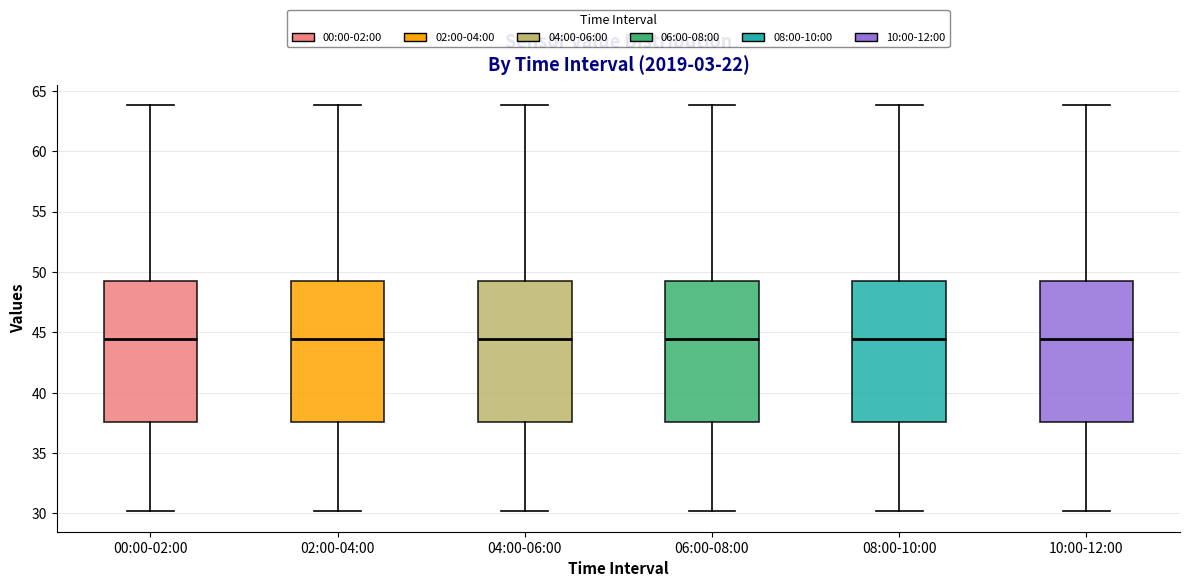

Reading left to right, read every box against the y-axis: the position of its median line, the range the box covers, and the ends of its whiskers. The values are not printed on the chart, so give them approximately, as read against the axis.

00:00-02:00: median 44.5, box 37.5 to 49.0, whiskers 30.0 to 64.0
02:00-04:00: median 44.5, box 37.5 to 49.0, whiskers 30.0 to 64.0
04:00-06:00: median 44.5, box 37.5 to 49.0, whiskers 30.0 to 64.0
06:00-08:00: median 44.5, box 37.5 to 49.0, whiskers 30.0 to 64.0
08:00-10:00: median 44.5, box 37.5 to 49.0, whiskers 30.0 to 64.0
10:00-12:00: median 44.5, box 37.5 to 49.0, whiskers 30.0 to 64.0